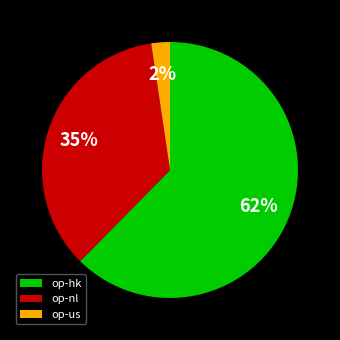

What is the largest slice in the pie chart?

op-hk